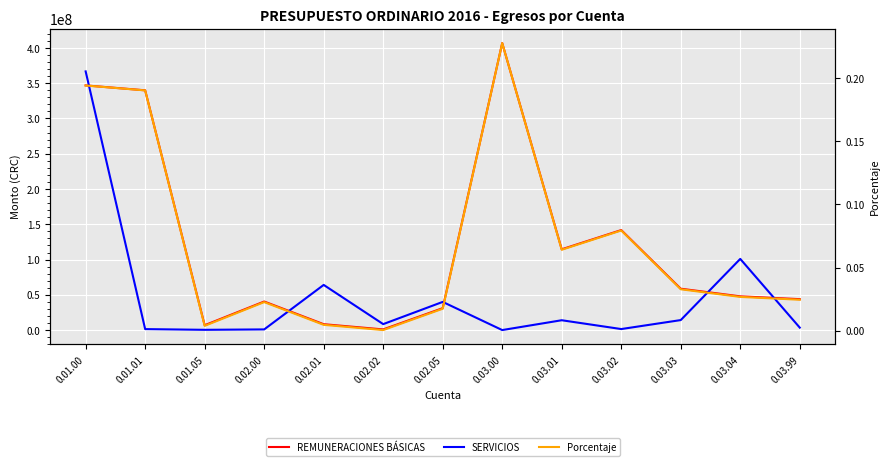

What is the highest value of the REMUNERACIONES BÁSICAS series?

406858249.0